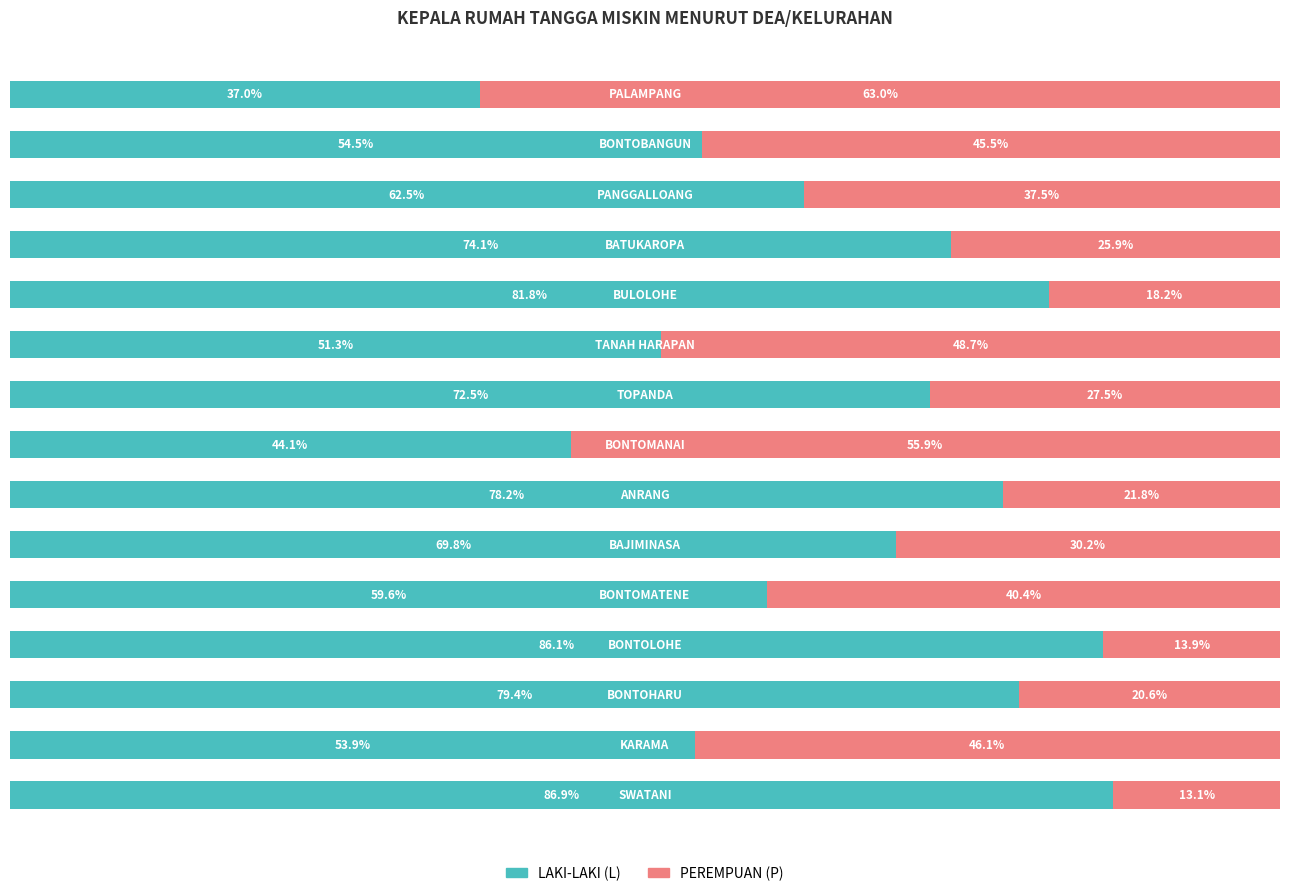

What is the difference between the second highest and minimum values in the PEREMPUAN (P) series?

42.7